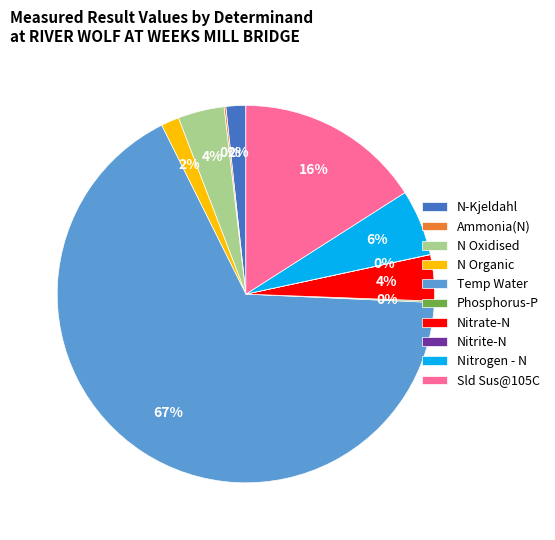

Which category has the biggest portion of the pie?

Temp Water